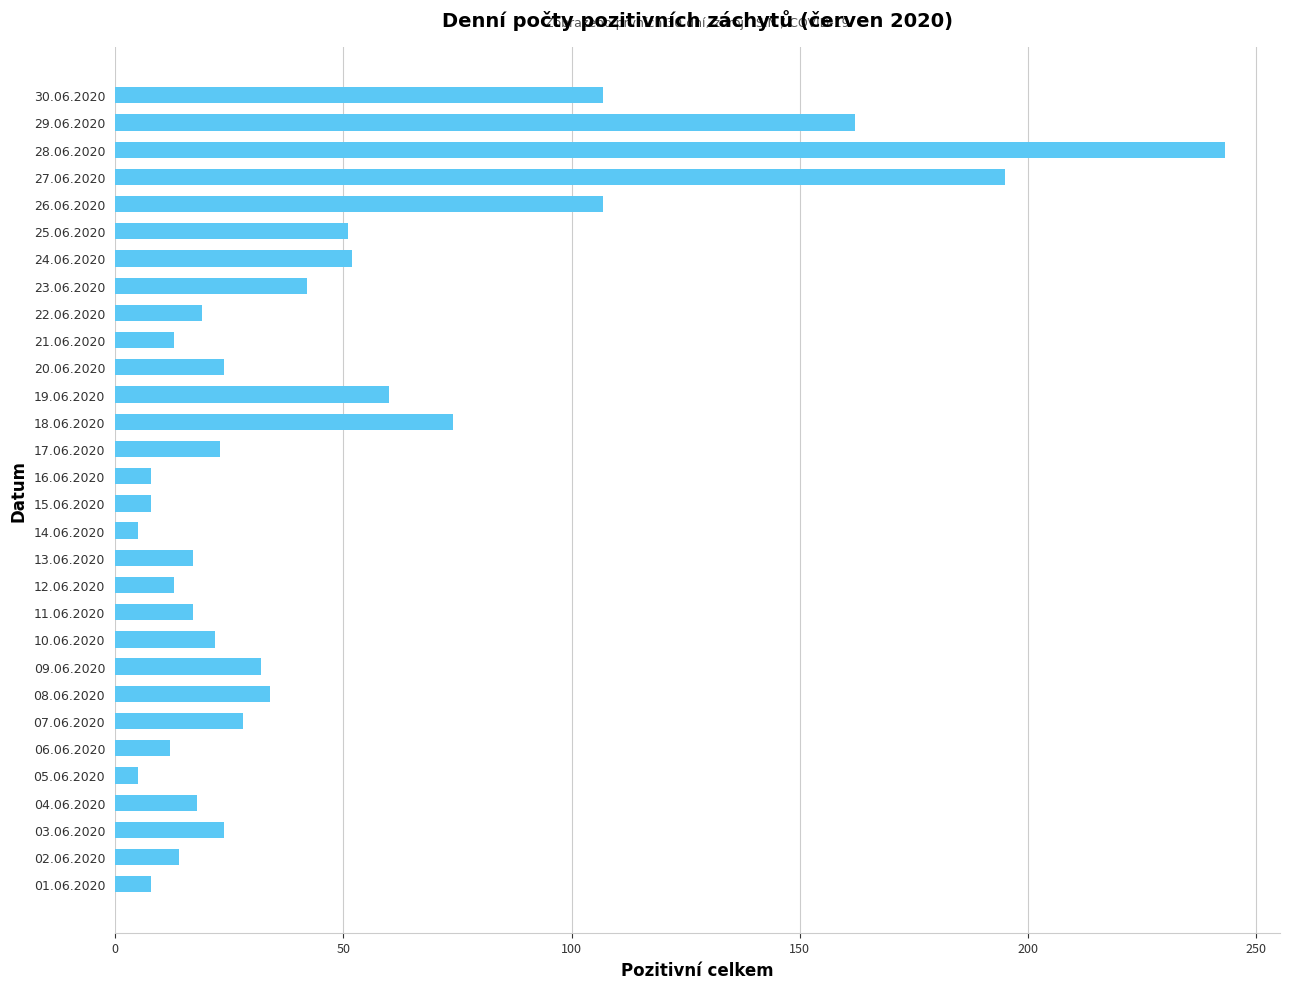

How many bars are there in total?

30